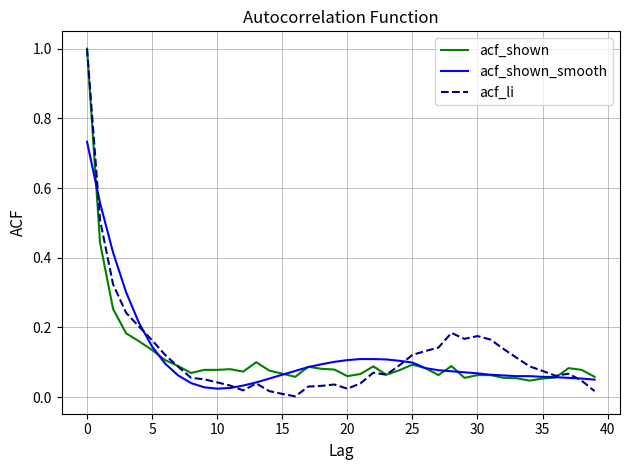

What is the greatest value displayed?

1.0